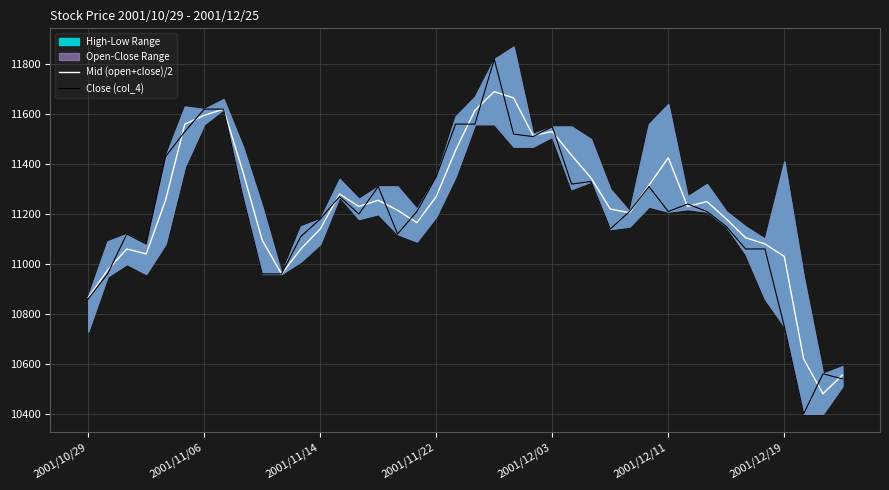

What is the highest value of the Close (col_4) series?

11820